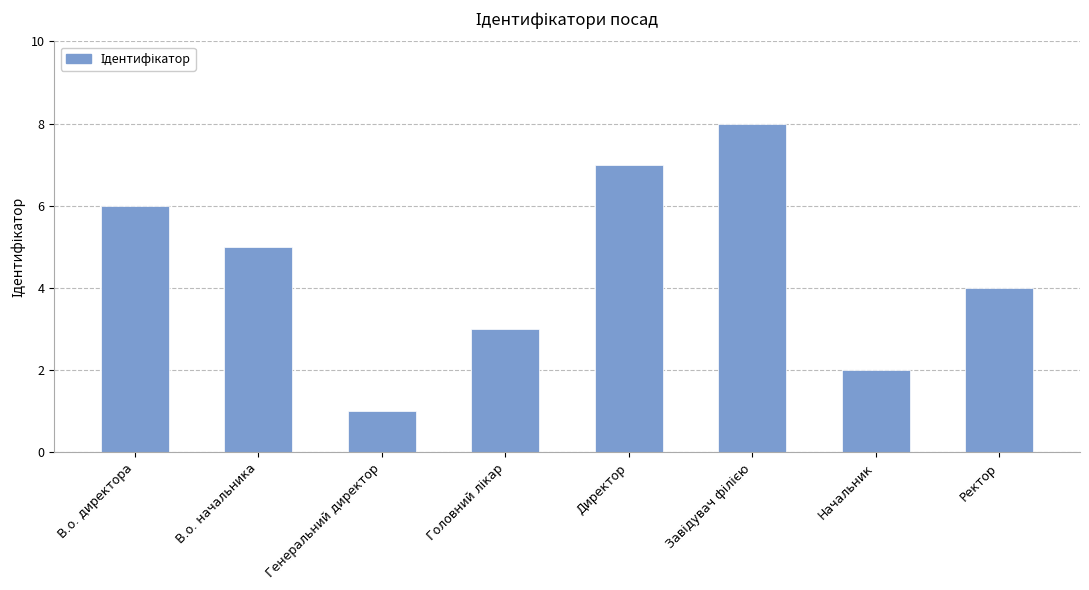

The chart shows a value of 6 at В.о. директора. True or false?

True